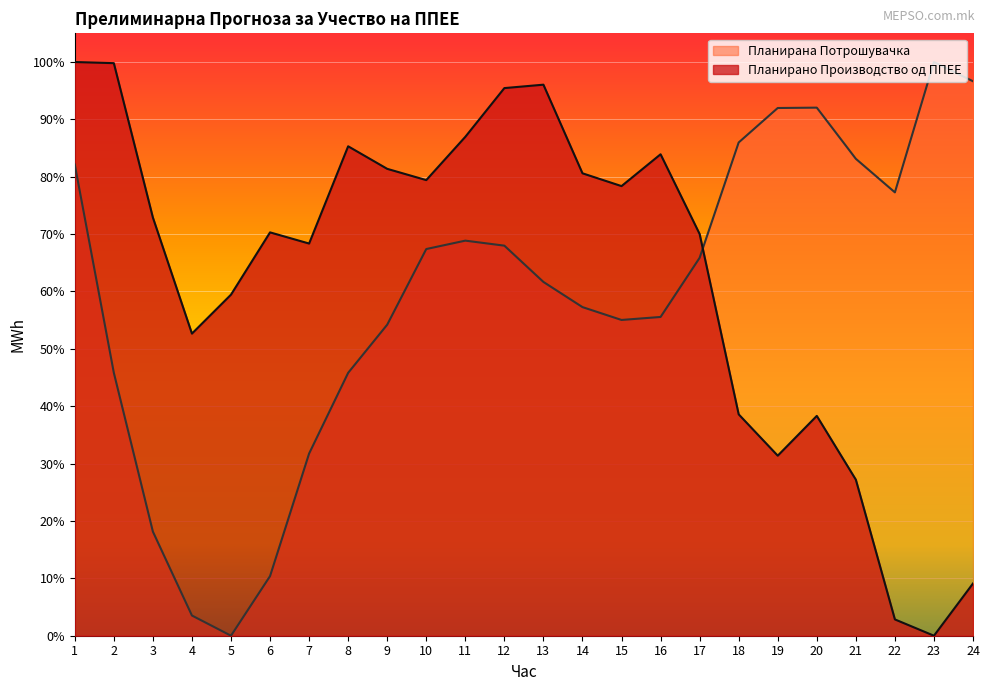

How many lines are shown in the chart?

2